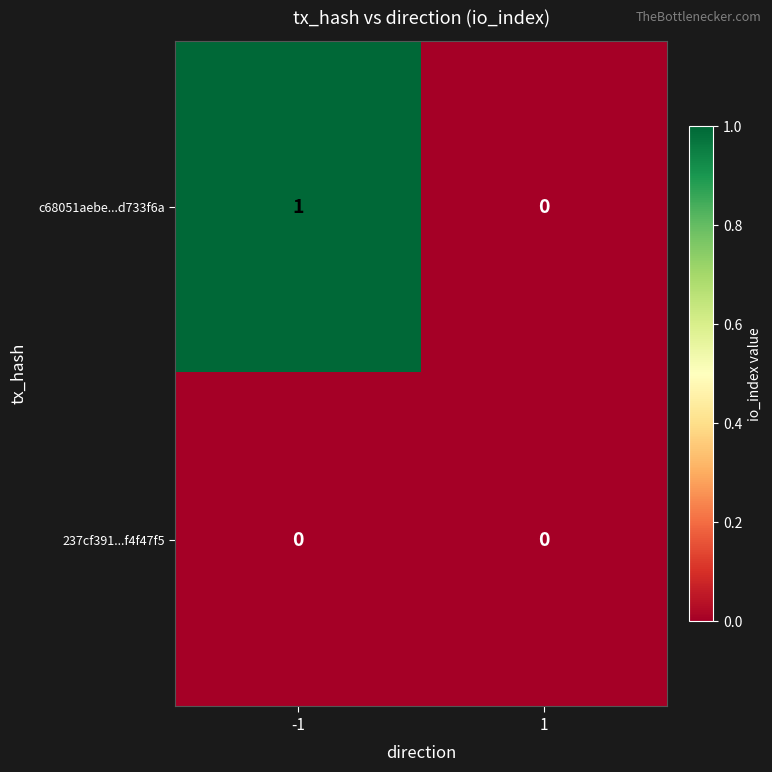

List the series in order of their overall mean, lowest first.

237cf391...f4f47f5, c68051aebe...d733f6a